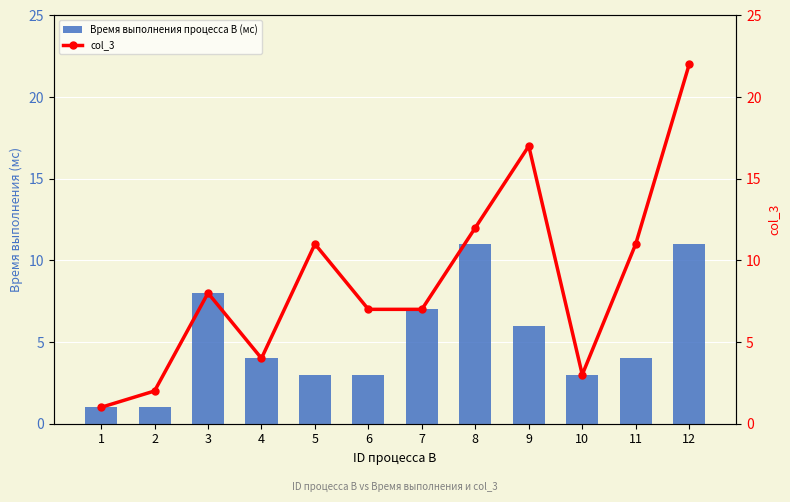

Is it true that col_3 equals 27 at 9?

False